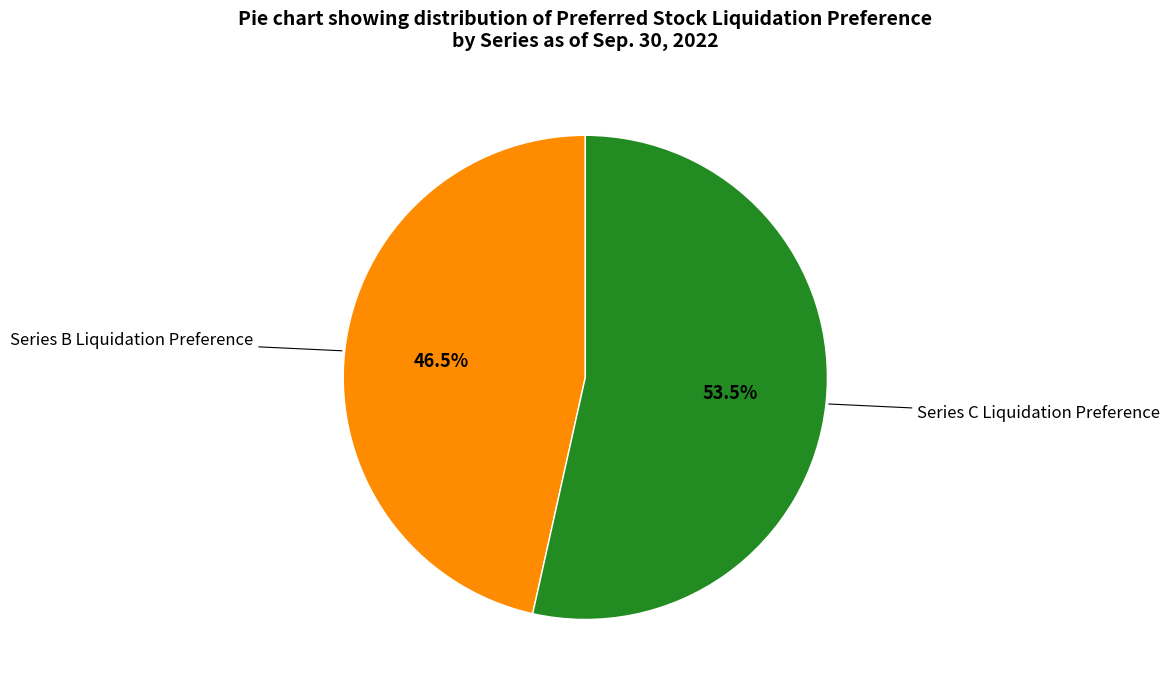

Is there a majority slice in this chart?

Yes